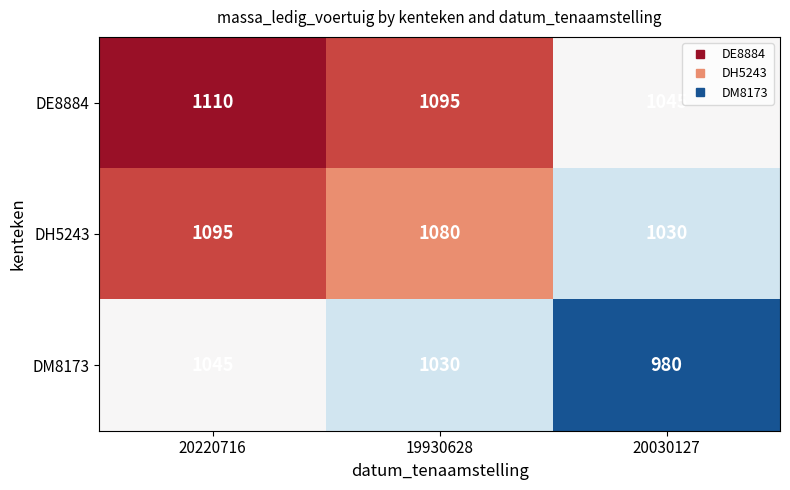

Count the DE8884 values in the range 1045 to 1110.

3